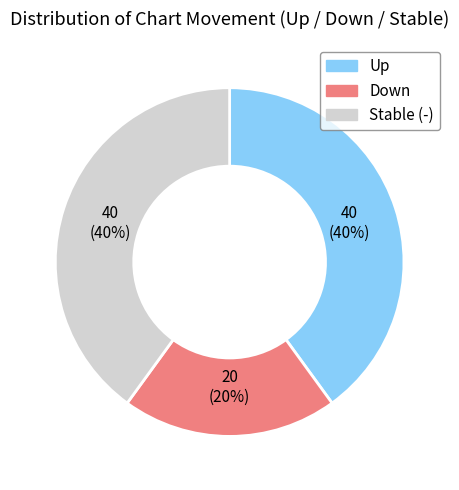

To the nearest percent, what percentage of the pie is Down?

20%